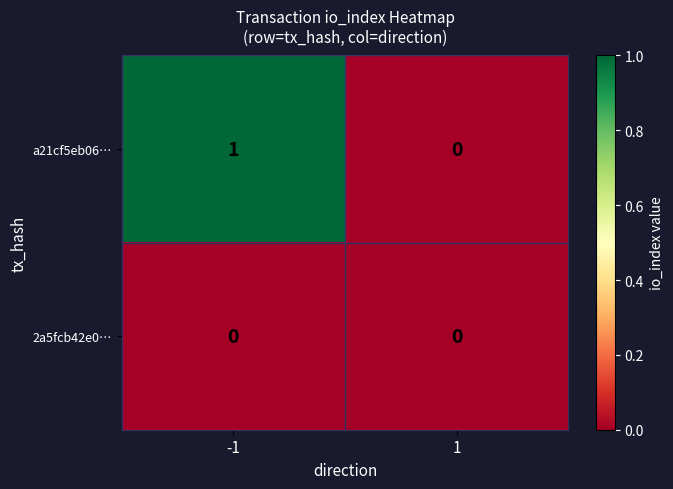

How many values in a21cf5eb06… are above zero?

1